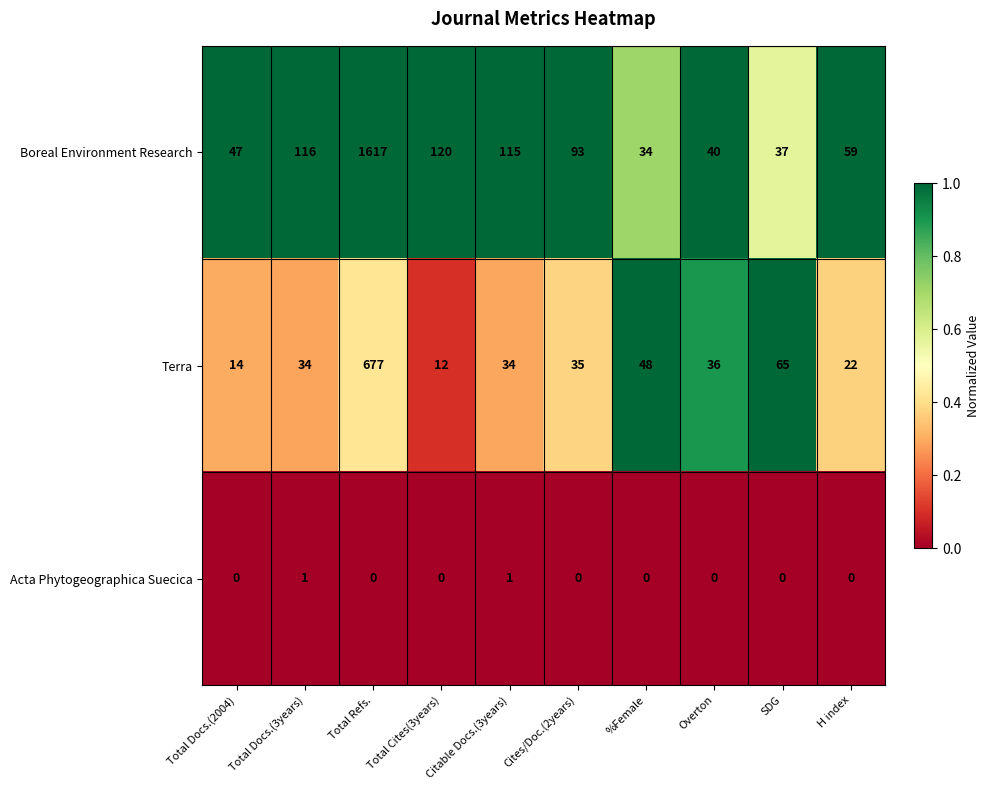

Where does the Boreal Environment Research series first go above 93?

Total Docs.(3years)